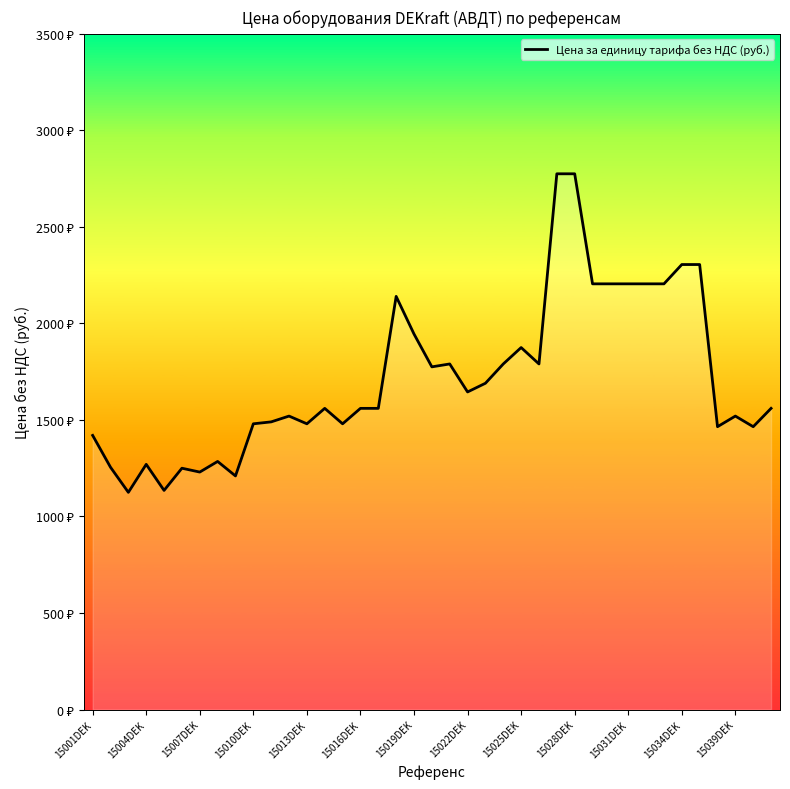

Reading left to right, extract all data points from this chart.

1420	1255	1125	1270	1135	1250	1230	1285	1210	1480	1490	1520	1480	1560	1480	1560	1560	2140	1945	1775	1790	1645	1690	1790	1875	1790	2775	2775	2205	2205	2205	2205	2205	2305	2305	1465	1520	1465	1560